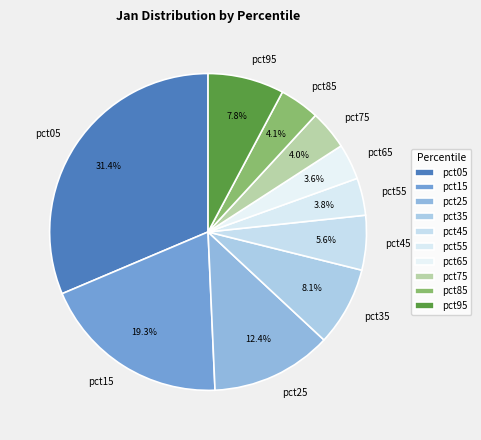

Does any single category account for the majority?

No